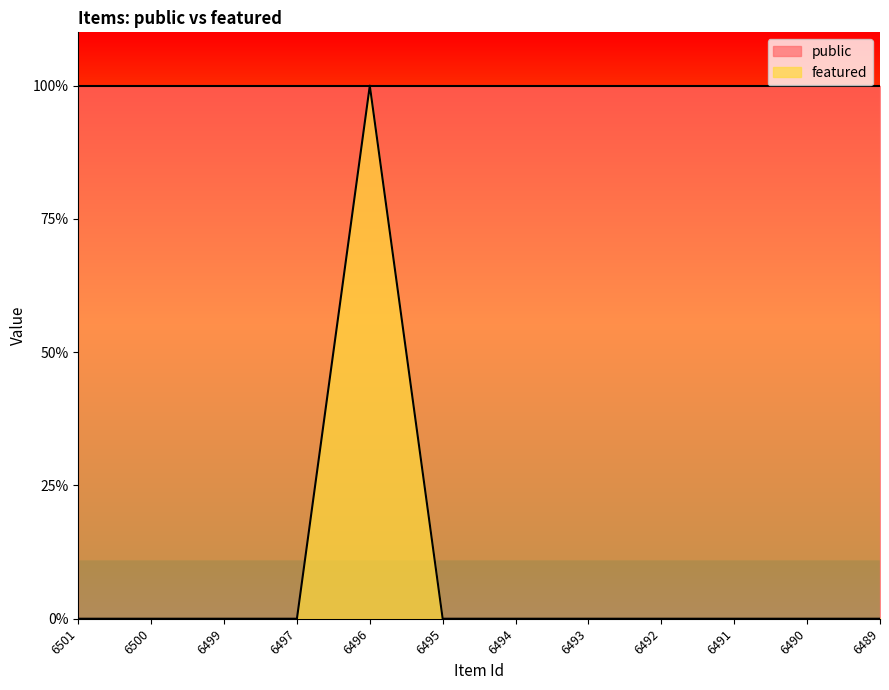

At which category does the chart reach its peak across all series?

6496